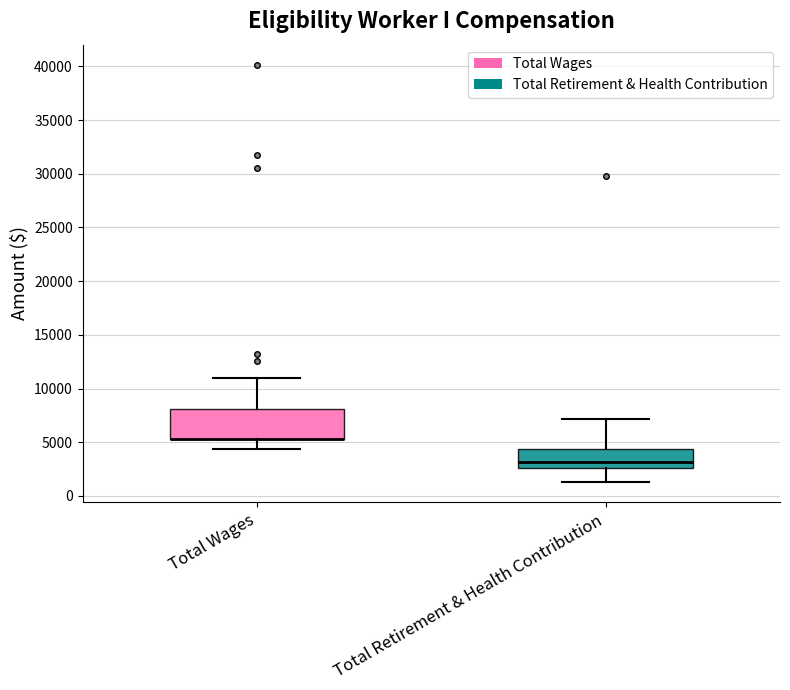

Reading left to right, transcribe this box plot: for each box, give where its median line is, the range the box spans, and where its two whiskers end, as read against the y-axis. The values are not printed on the chart, so give them approximately, as read against the axis.

Total Wages: median 5500 (drawn on the box's lower edge), box 5500 to 8000, whiskers 4500 to 11000
Total Retirement & Health Contribution: median 3000, box 2500 to 4500, whiskers 1500 to 7000